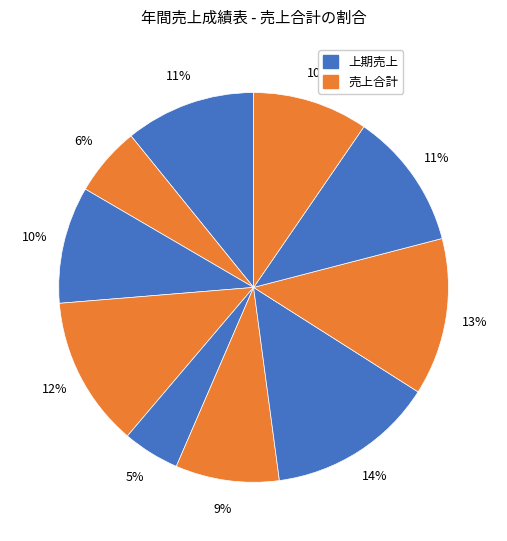

To the nearest percent, what is the difference between the largest and smallest slice percentages?

9%